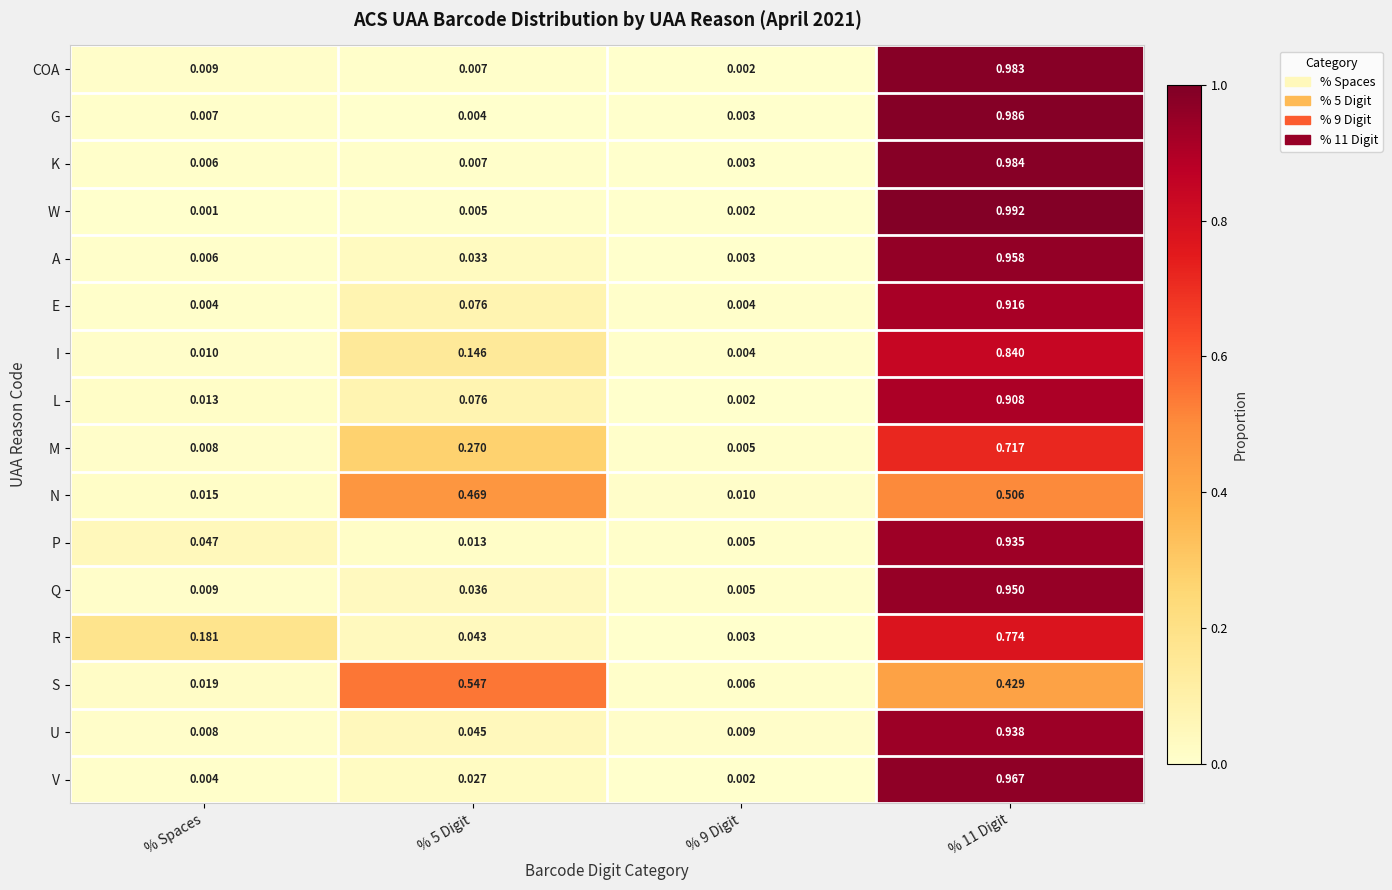

Is the value of U at % Spaces greater than the value of V at % 5 Digit?

No